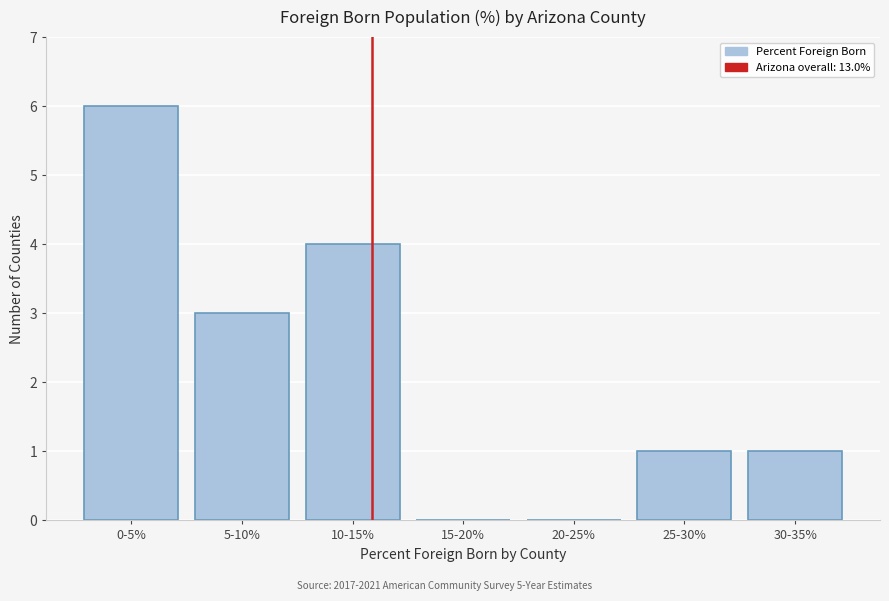

Reading left to right, transcribe all the data shown in this chart.

0-5%=6	5-10%=3	10-15%=4	15-20%=0	20-25%=0	25-30%=1	30-35%=1